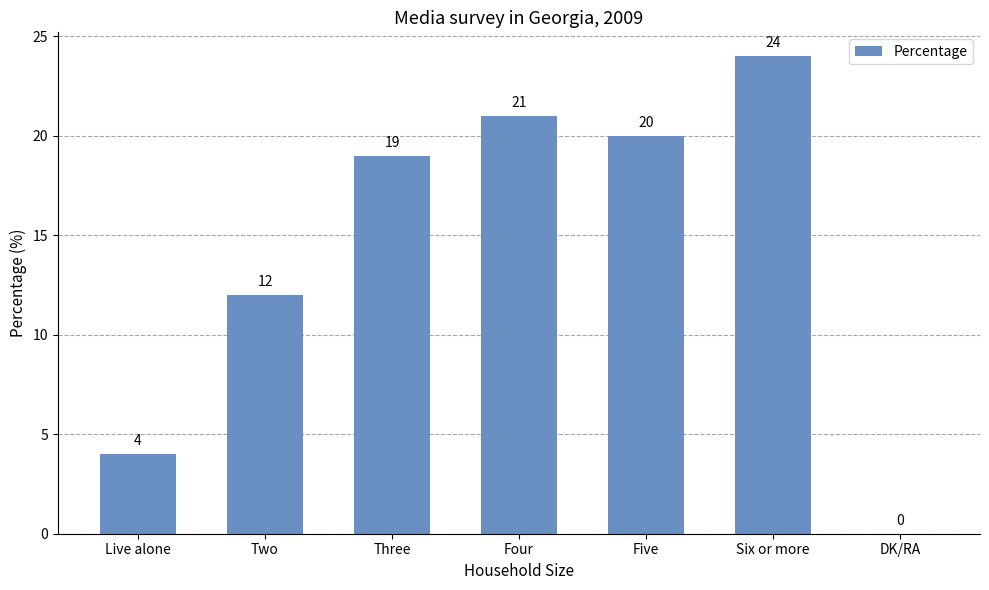

Reading right to left, what are all the values shown in this chart?

0	24	20	21	19	12	4